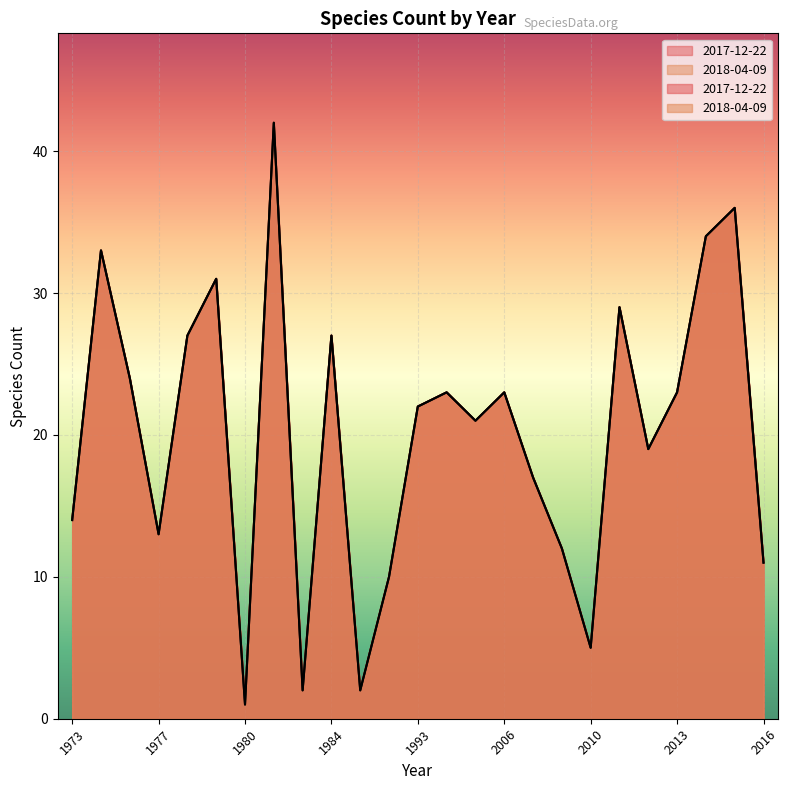

At which category does the chart reach its minimum across all series?

1980